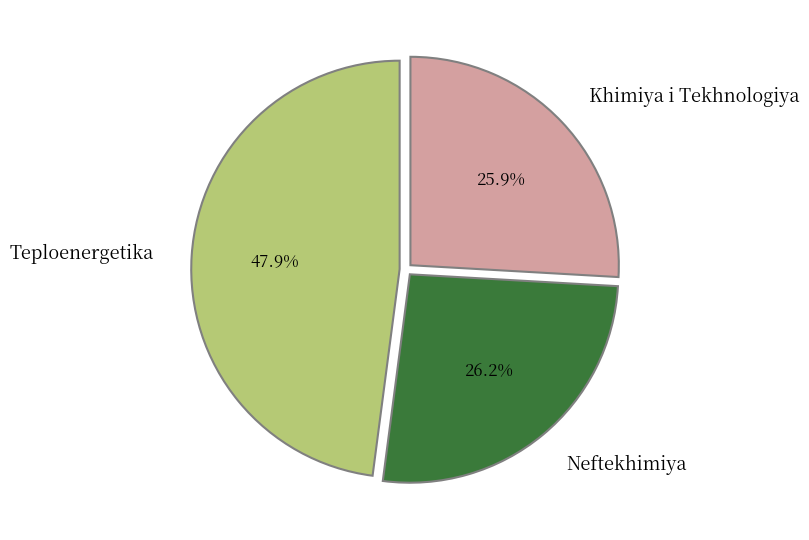

Between Teploenergetika and Neftekhimiya, which is larger?

Teploenergetika